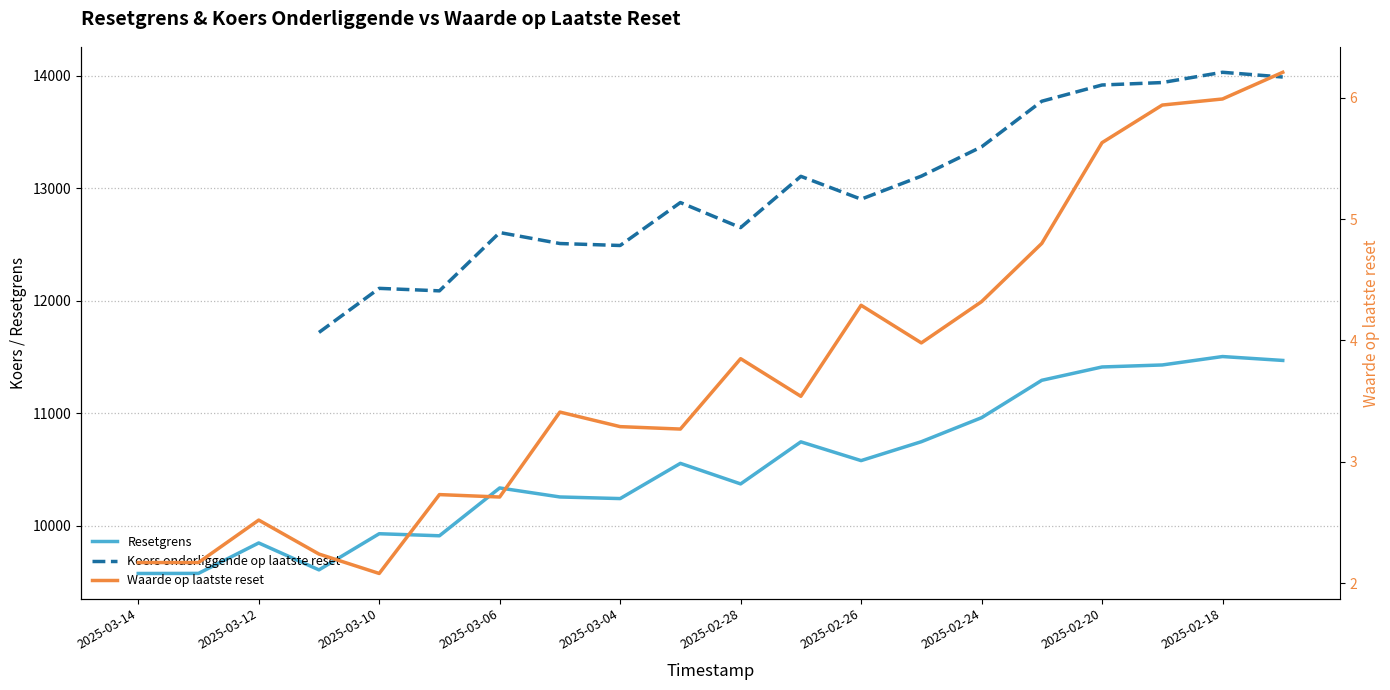

Count the number of data series in this chart.

3